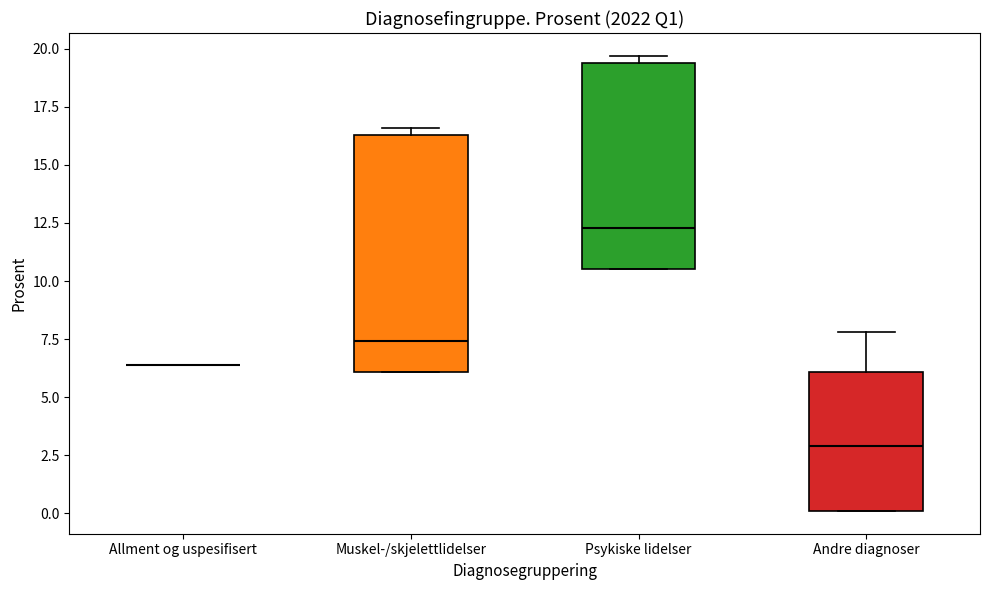

Reading left to right, read every box against the y-axis: the position of its median line, the range the box covers, and the ends of its whiskers. The values are not printed on the chart, so give them approximately, as read against the axis.

Allment og uspesifisert: box collapsed to a line at 6.5, whiskers 6.5 to 6.5
Muskel-/skjelettlidelser: median 7.5, box 6.0 to 16.5, whiskers 6.0 to 16.5 (just above the box's upper edge)
Psykiske lidelser: median 12.5, box 10.5 to 19.5, whiskers 10.5 to 19.5 (just above the box's upper edge)
Andre diagnoser: median 3.0, box 0.0 to 6.0, whiskers 0.0 to 8.0